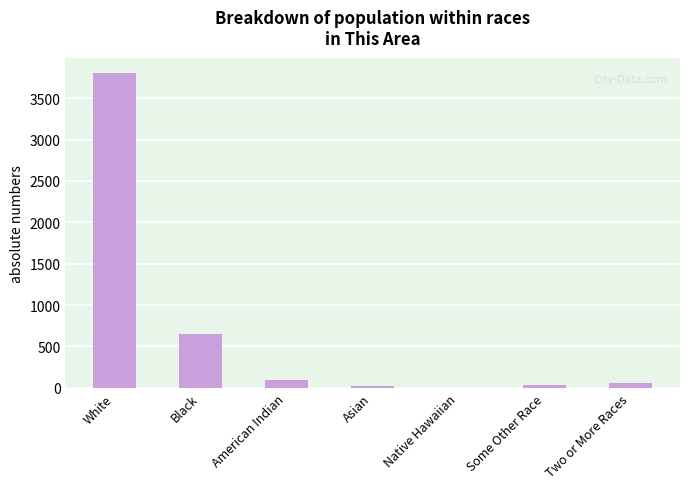

The value at Black is 647. True or false?

True